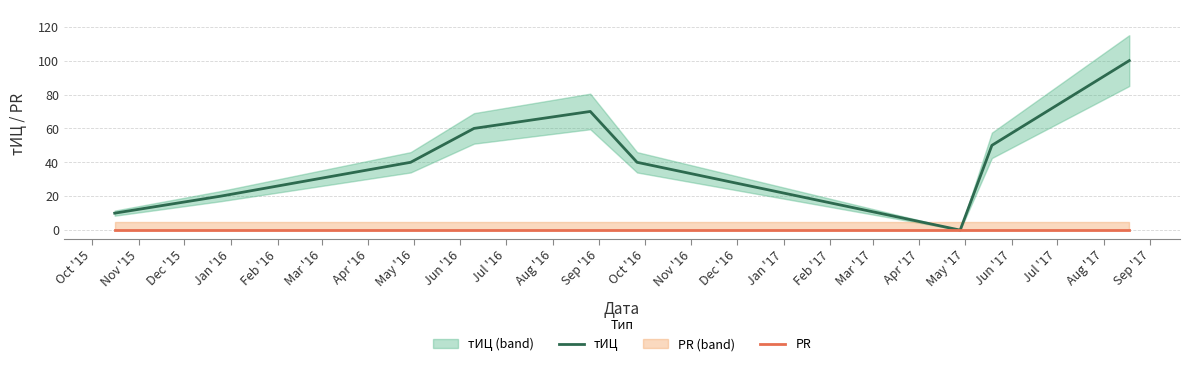

How many data points in тИЦ are above 40?

4